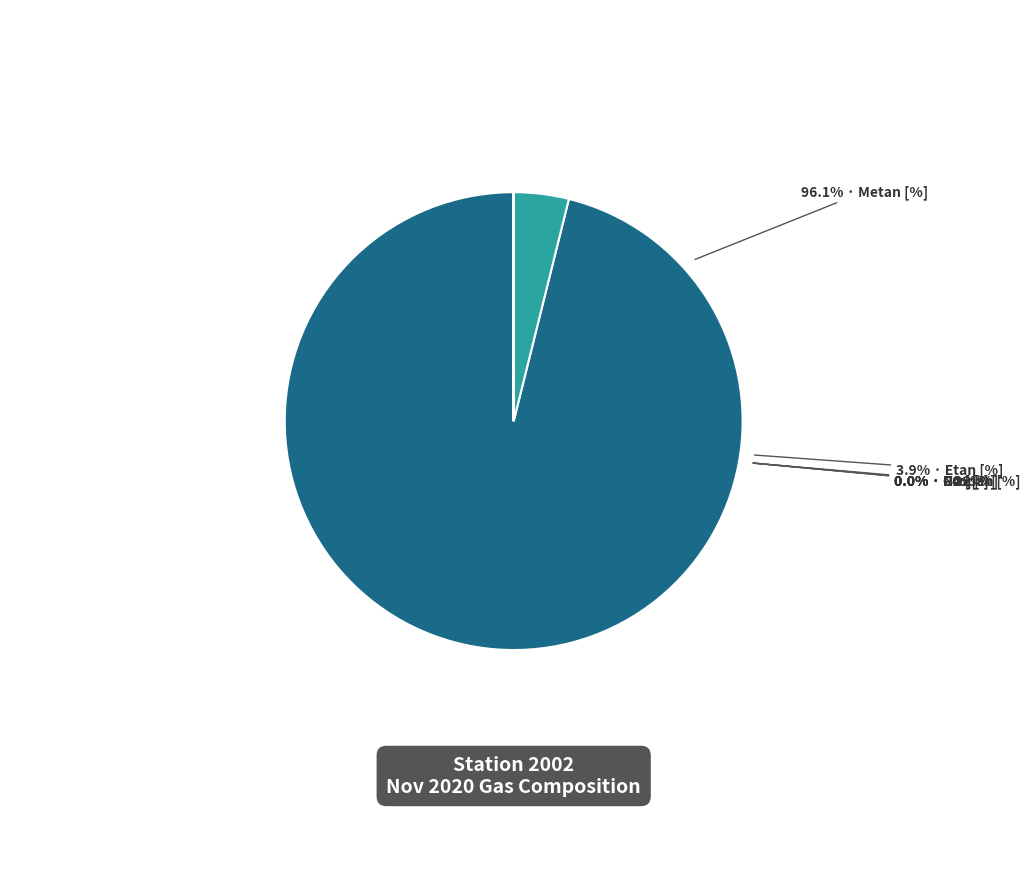

Combined, what portion of the pie is Etan [%] and Metan [%]?

100.0%